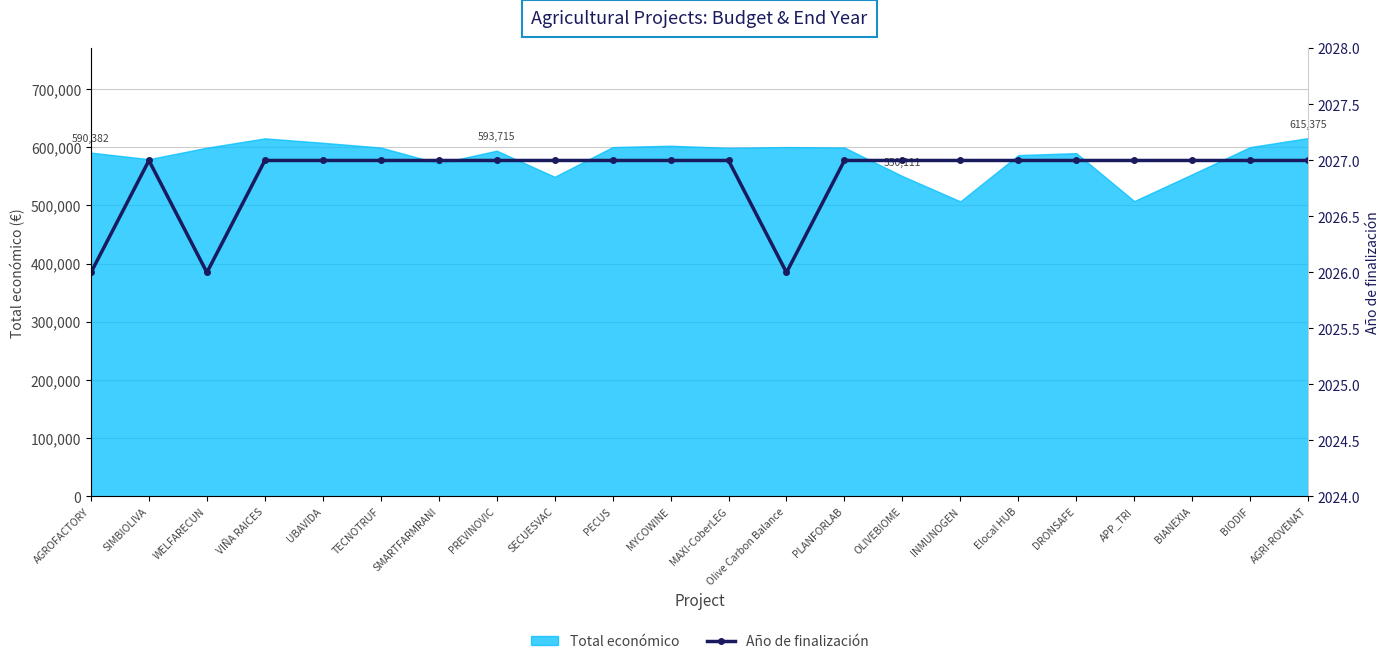

How many categories are shown in the chart?

22